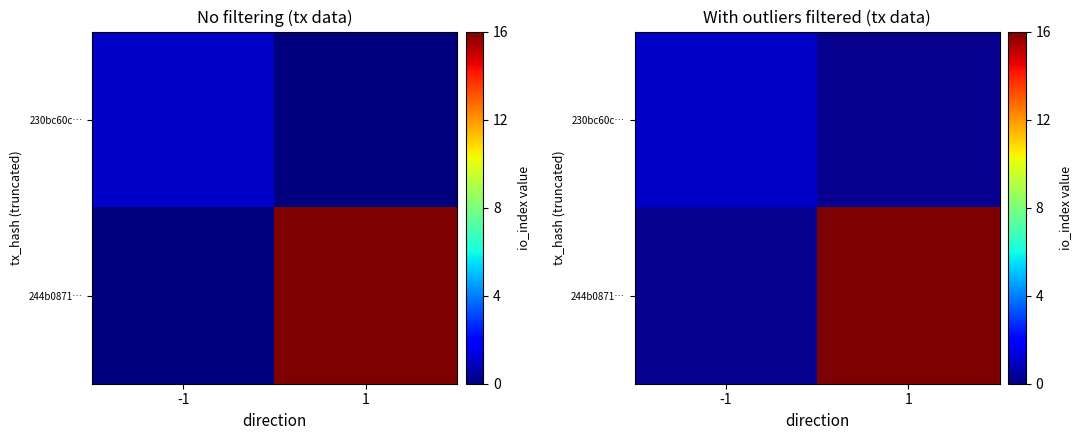

True or false: 244b0871… has a value of 16 at 1.

True